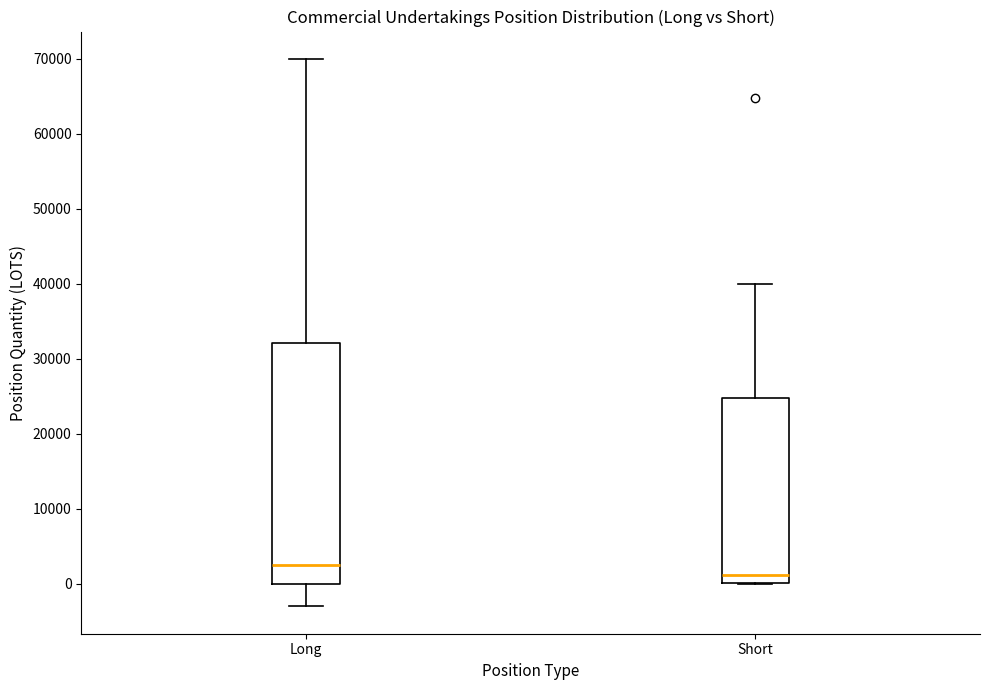

Reading left to right, transcribe this box plot: for each box, give where its median line is, the range the box spans, and where its two whiskers end, as read against the y-axis. The values are not printed on the chart, so give them approximately, as read against the axis.

Long: median 3000, box 0 to 32000, whiskers -3000 to 70000
Short: median 1000, box 0 to 25000, whiskers 0 to 40000